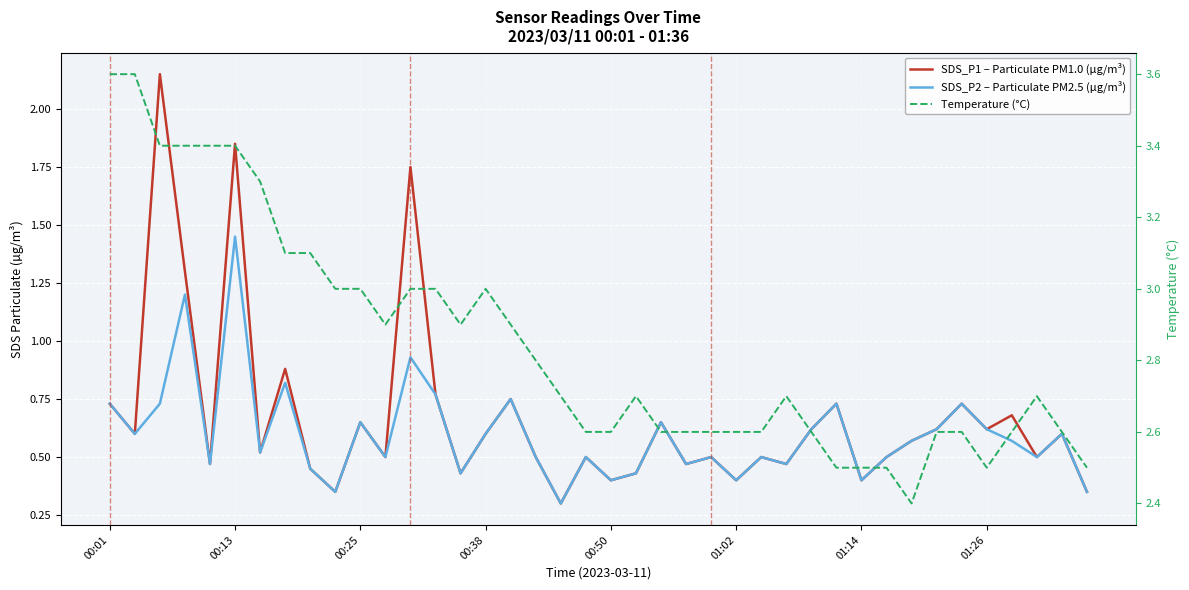

What is the difference between the highest and lowest values at 27?

2.2